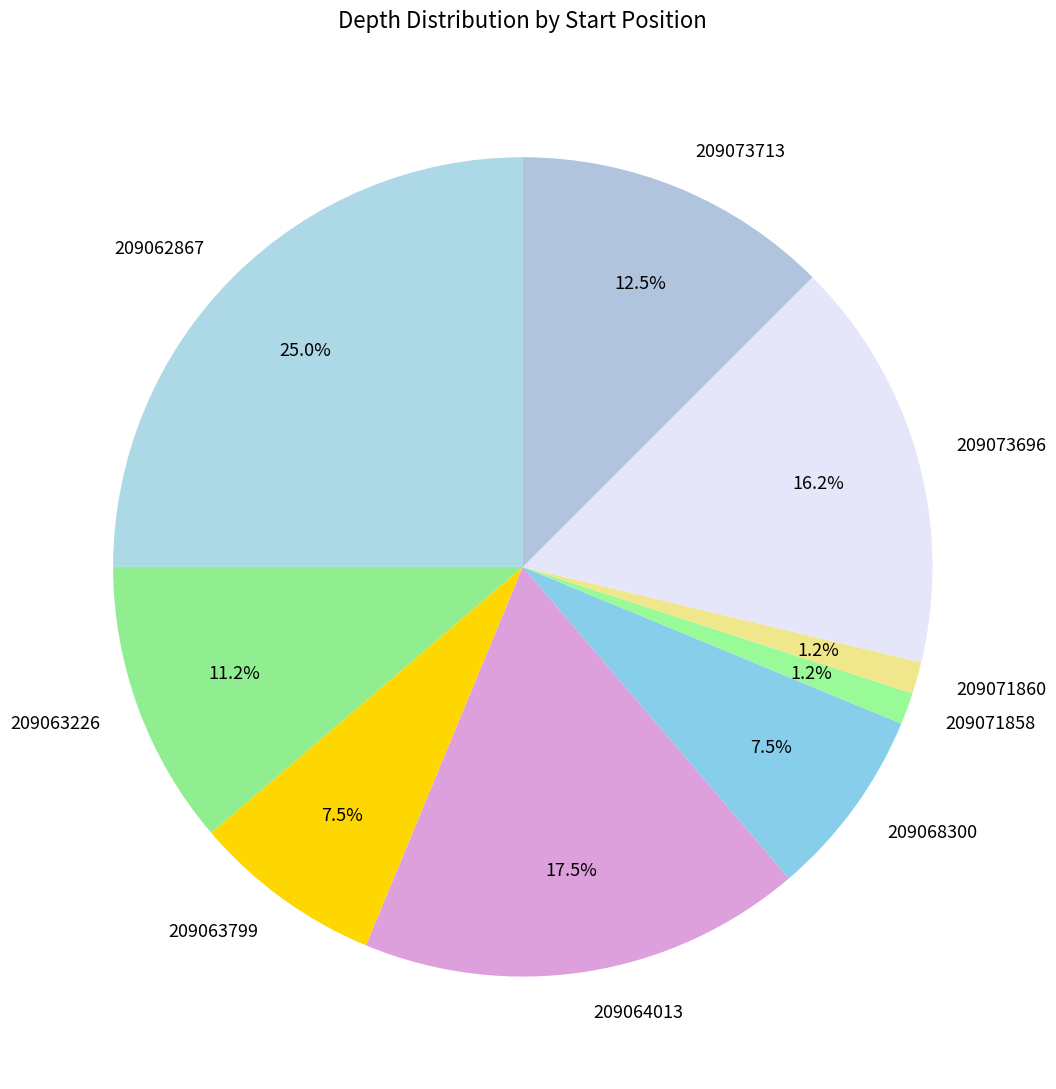

Do 209071858 and 209071860 together represent more than half of the pie?

No